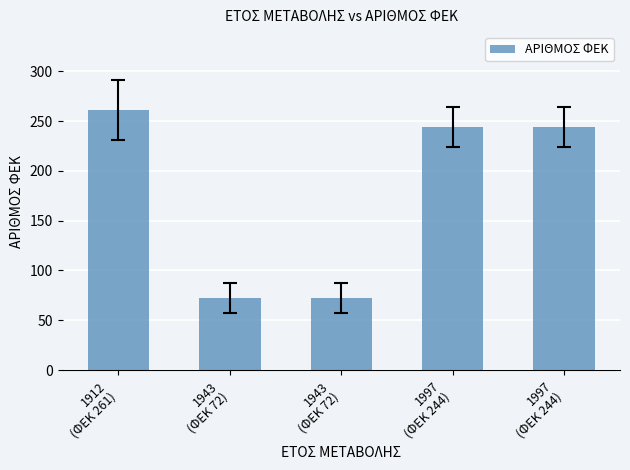

What is the ratio of the value at 1997
(ΦΕΚ 244) to the value at 1943
(ΦΕΚ 72)?

3.4